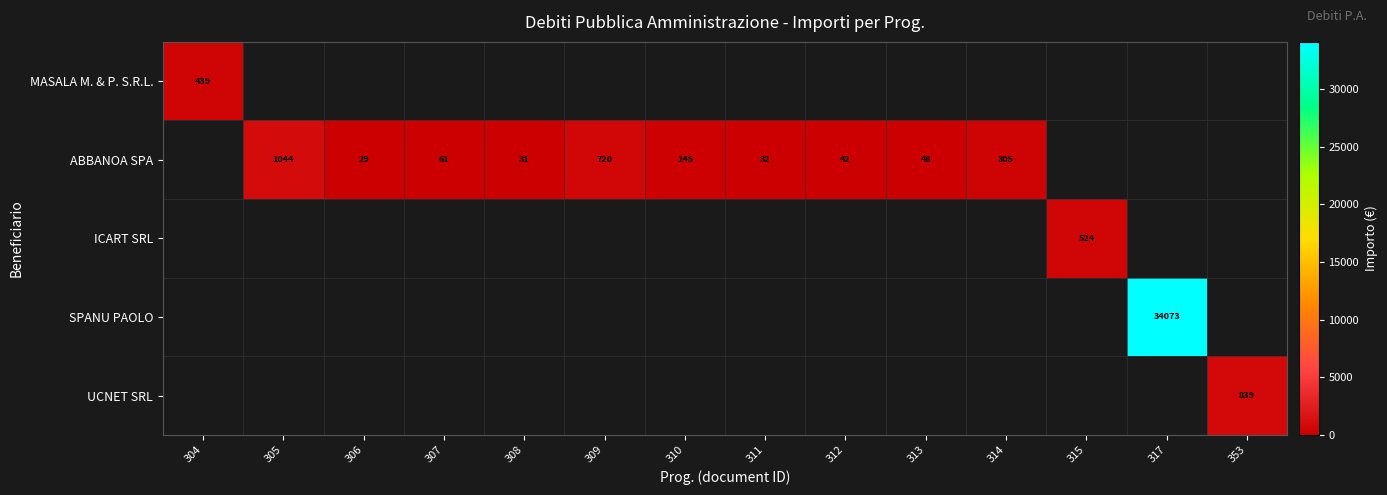

At which category does the chart reach its minimum across all series?

306